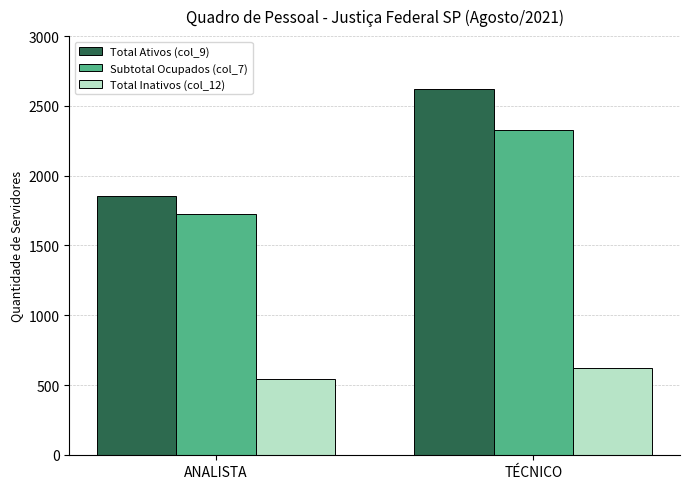

Rank the series at TÉCNICO from highest to lowest value.

Total Ativos (col_9), Subtotal Ocupados (col_7), Total Inativos (col_12)